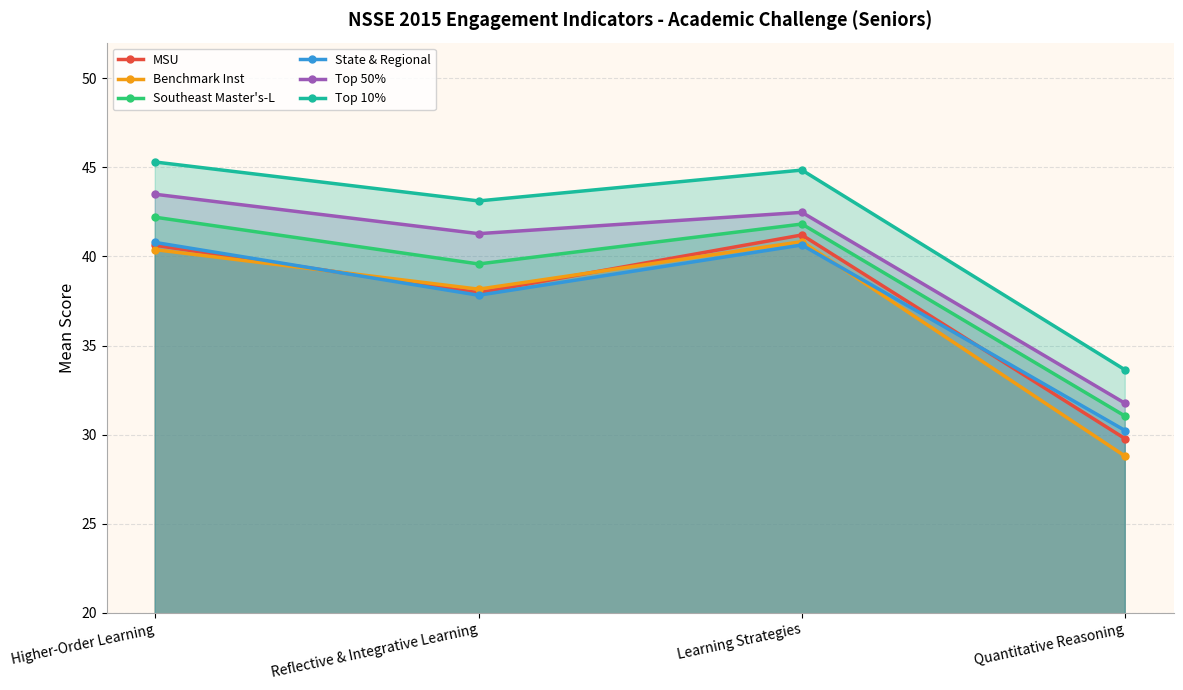

What is the total value across all series at Higher-Order Learning?

252.8